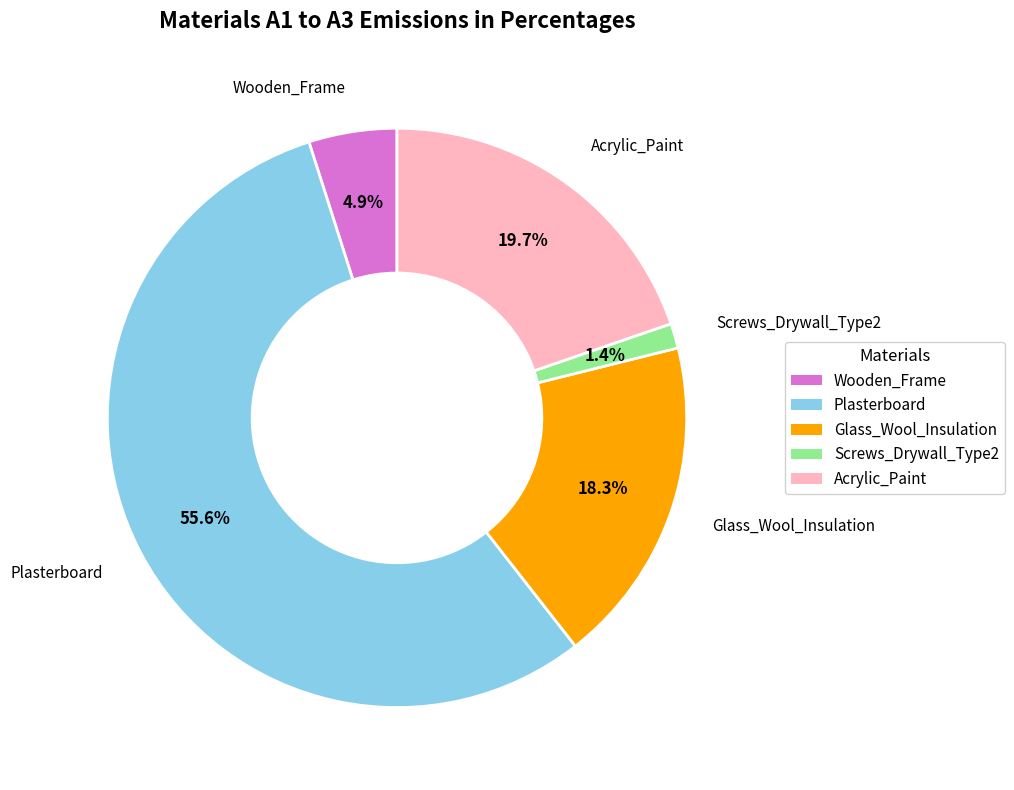

True or false: Glass_Wool_Insulation accounts for 7% of the total.

False